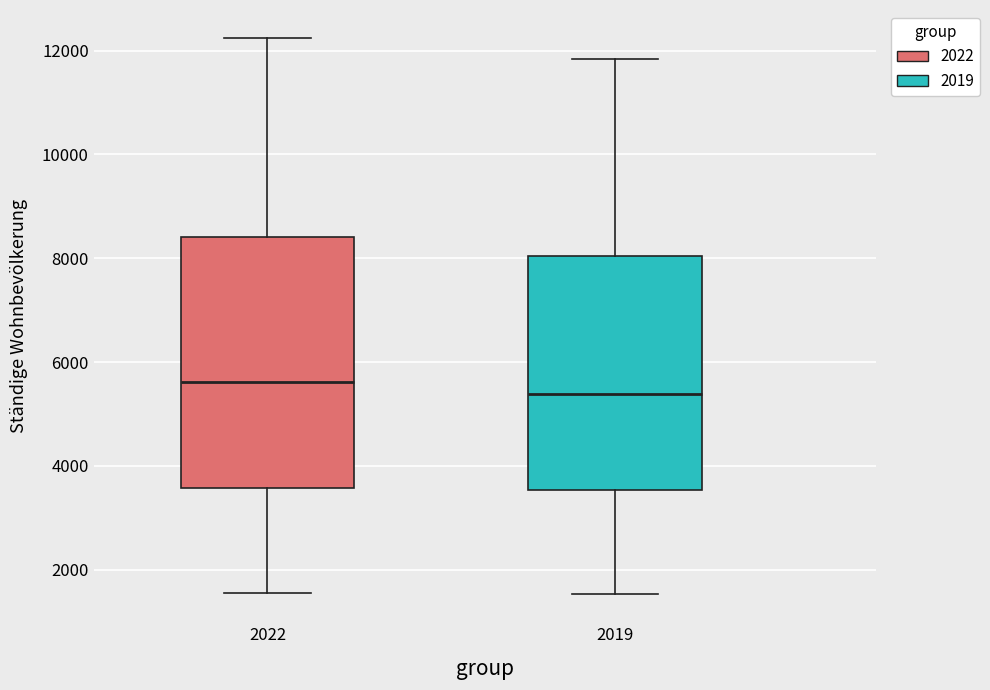

Reading left to right, transcribe this box plot: for each box, give where its median line is, the range the box spans, and where its two whiskers end, as read against the y-axis. The values are not printed on the chart, so give them approximately, as read against the axis.

2022: median 5600, box 3600 to 8400, whiskers 1600 to 12200
2019: median 5400, box 3600 to 8000, whiskers 1600 to 11800